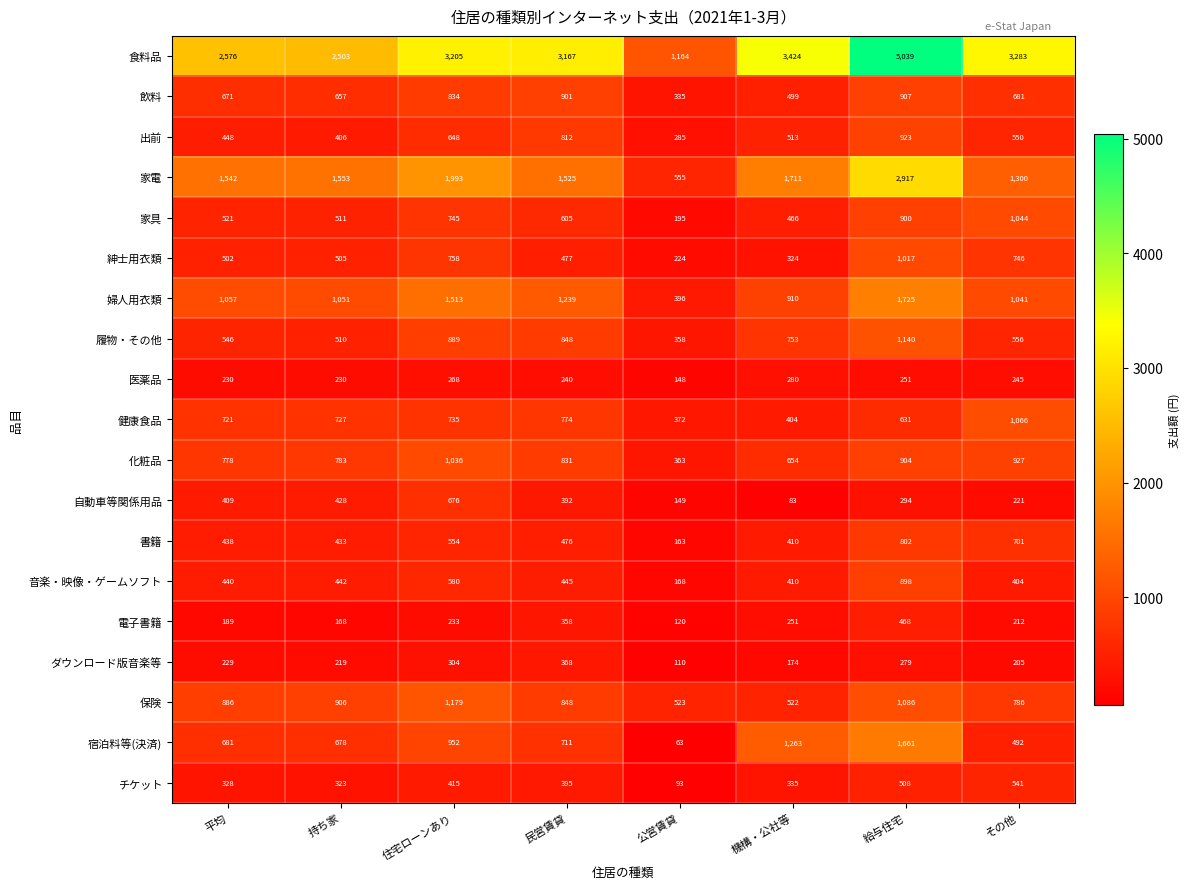

At which label does チケット first exceed 395?

住宅ローンあり